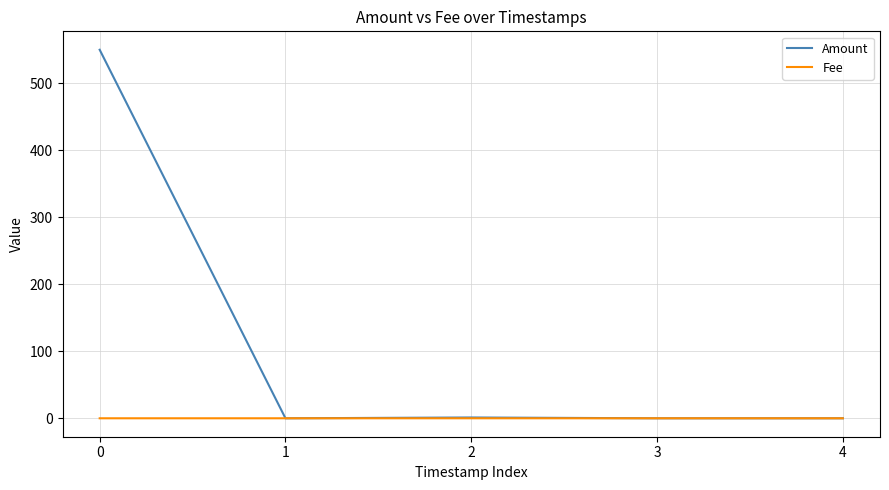

List the series in order of their peak value, highest first.

Amount, Fee